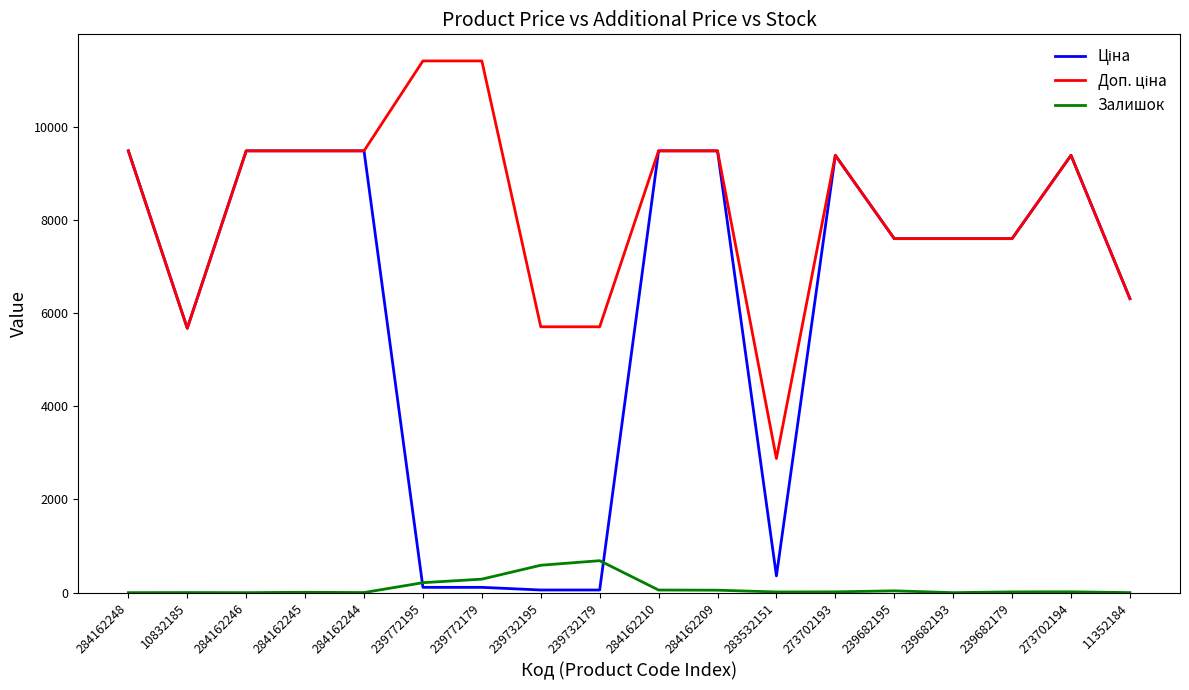

True or false: Залишок has a value of 56.0 at 284162210.

True